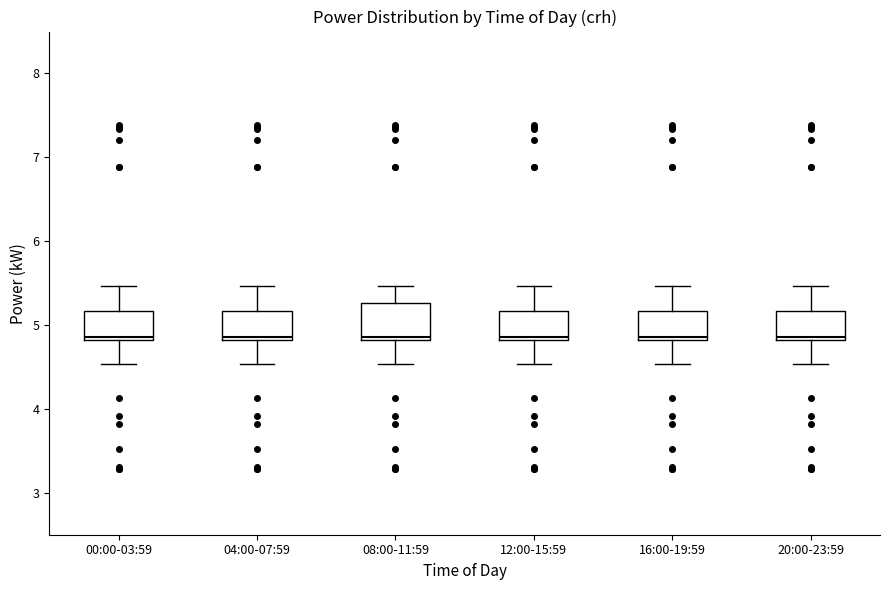

Where does the lower whisker of the box for 20:00-23:59 end on the y-axis? The values are not printed on the chart, so give them approximately, as read against the axis.

4.5